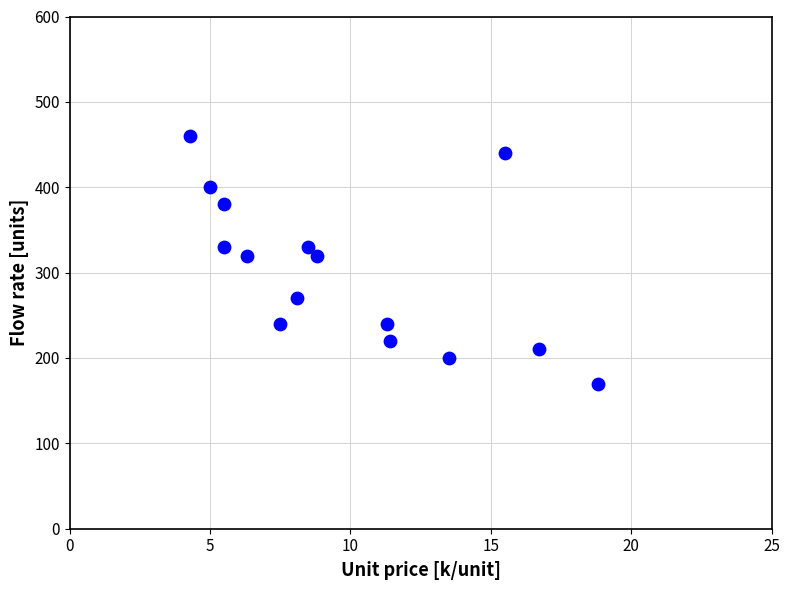

What is the range of Y values (max minus min)?

290